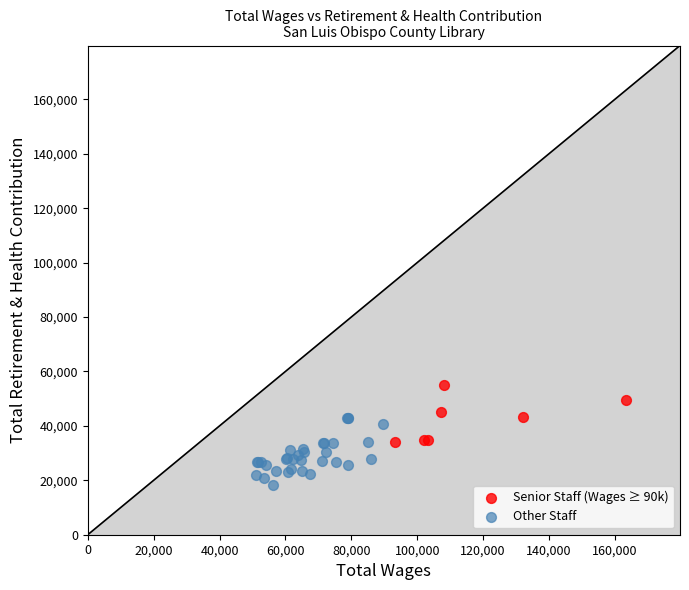

Which series has the widest spread of Y values?

Other Staff